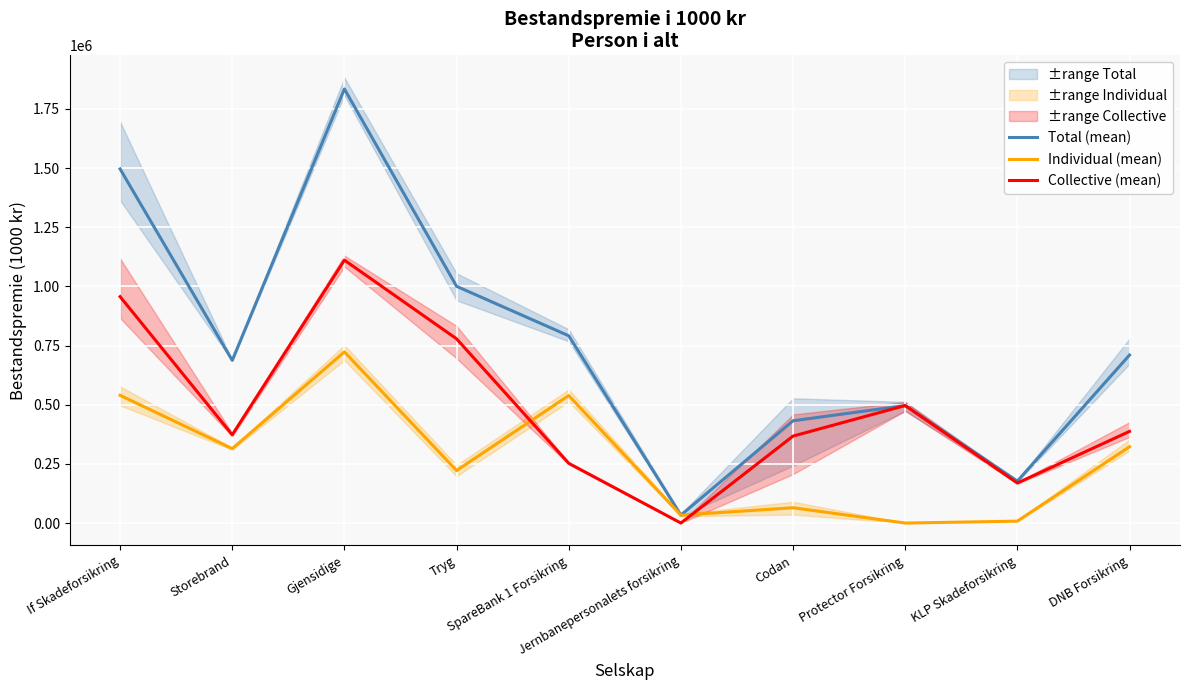

What value does the Collective (mean) series have at Protector Forsikring?

496588.3